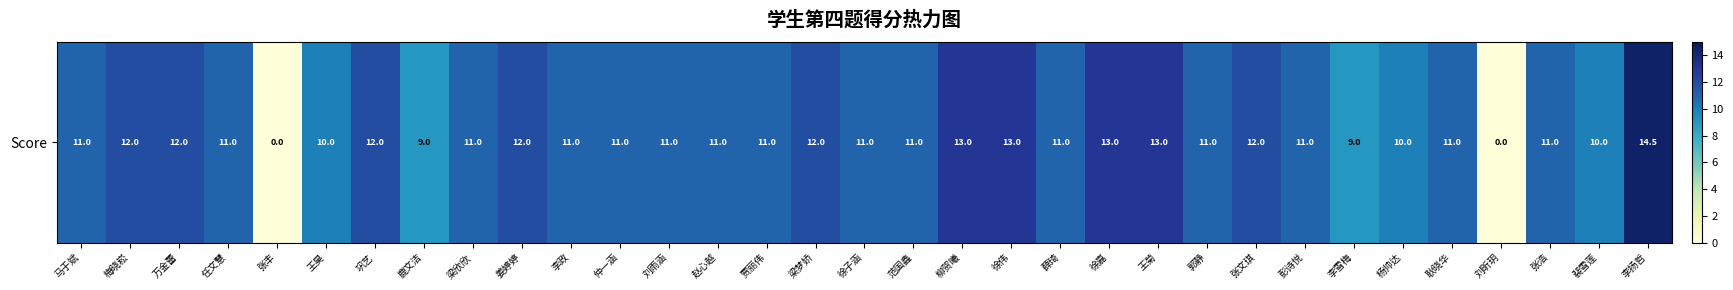

Which category has the lowest value across all series?

张丰